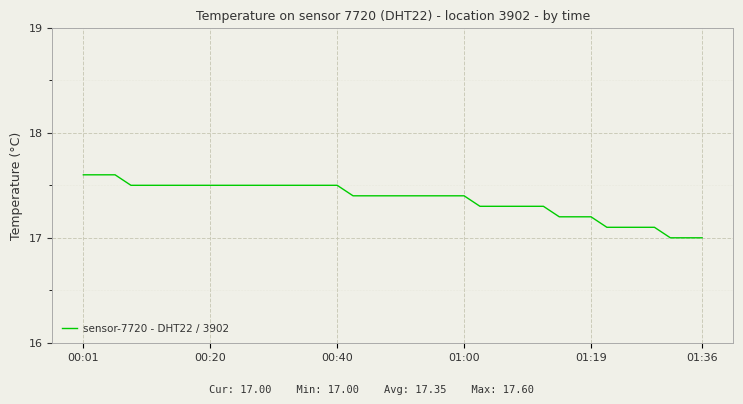

What is the maximum value shown in the chart?

17.6